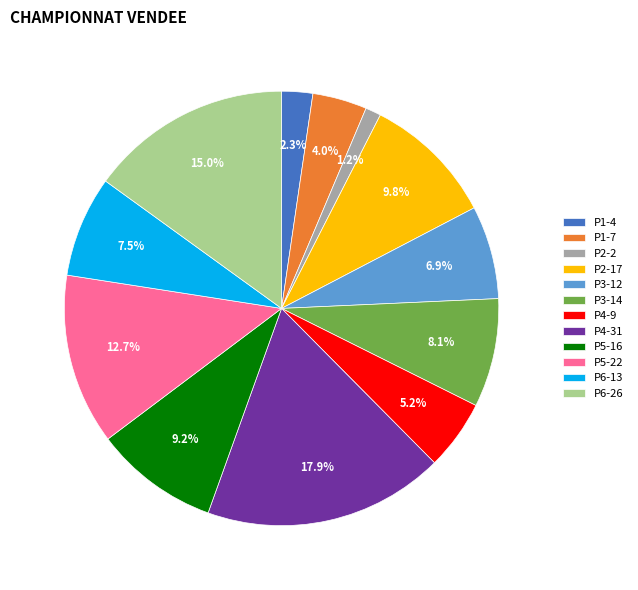

Approximately how many times larger is the value at P1-7 compared to P5-16?

0.4